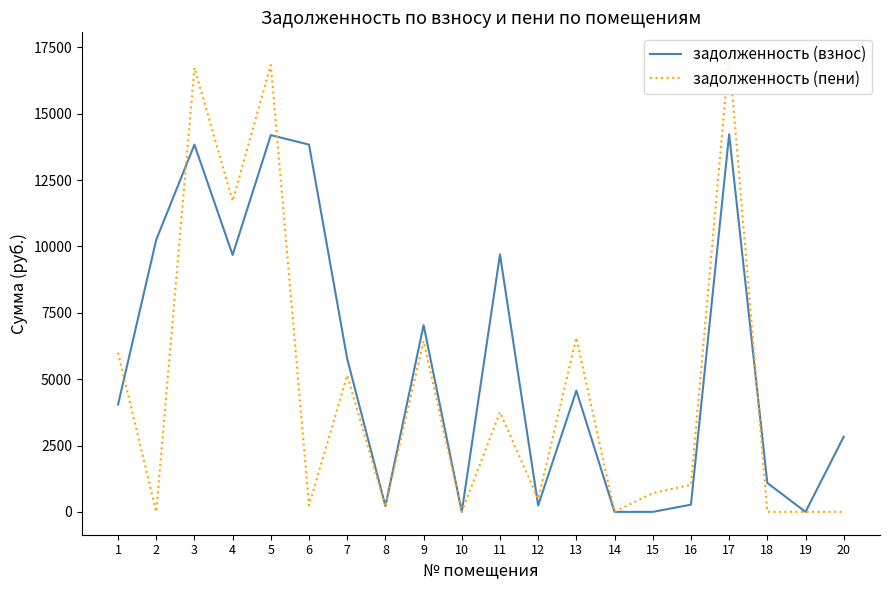

List the series in order of their peak value, lowest first.

задолженность (взнос), задолженность (пени)